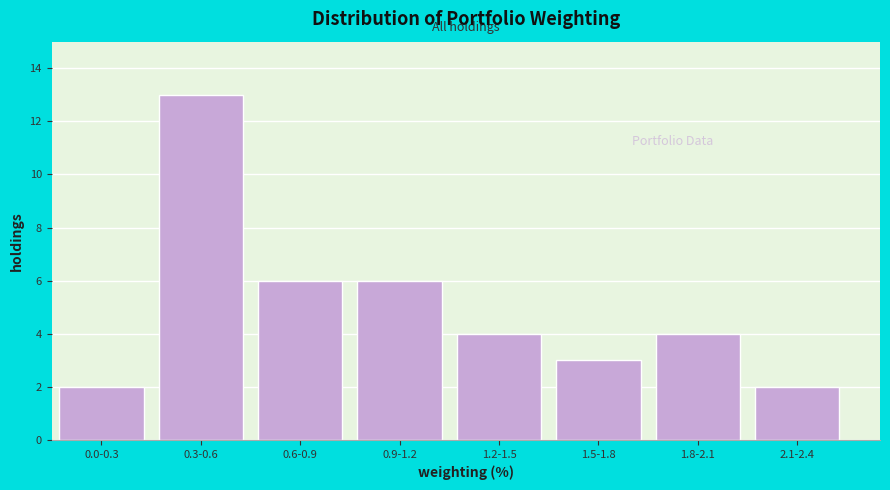

Reading left to right, list all the values displayed in this chart.

2	13	6	6	4	3	4	2